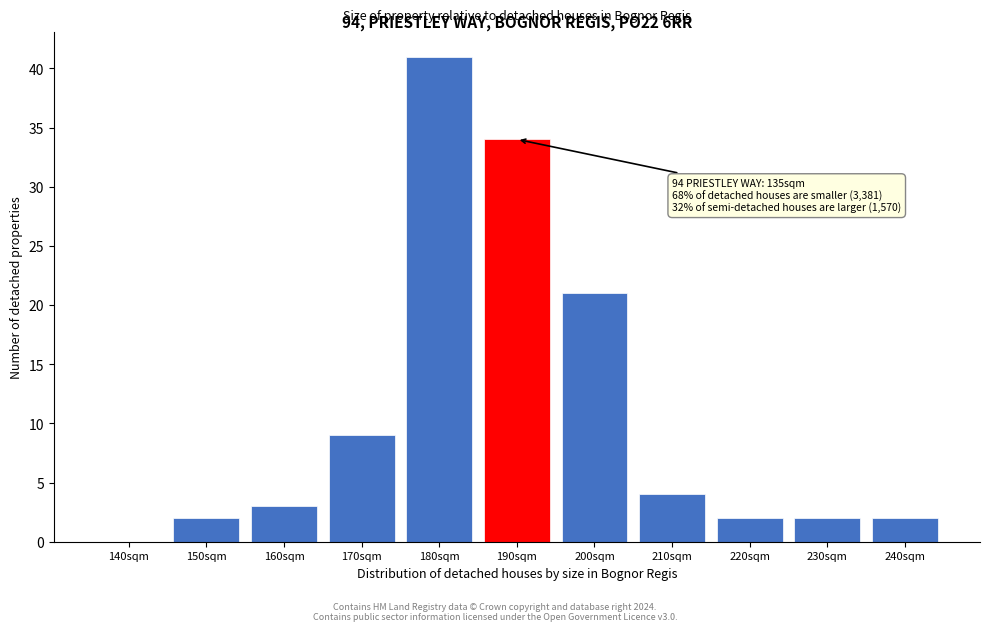

Reading right to left, transcribe all the data shown in this chart.

240sqm=2	230sqm=2	220sqm=2	210sqm=4	200sqm=21	190sqm=34	180sqm=41	170sqm=9	160sqm=3	150sqm=2	140sqm=0